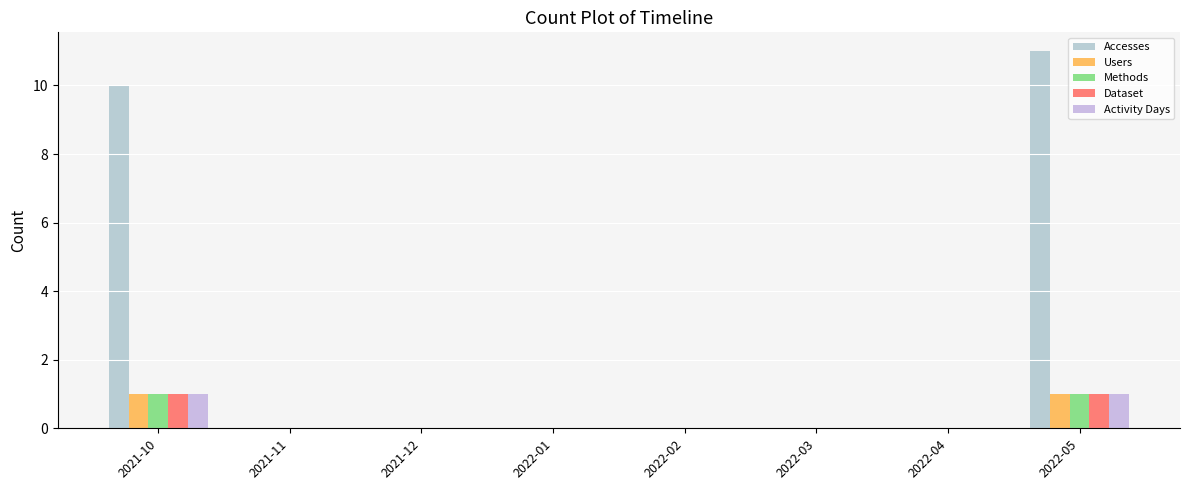

At which category is the sum across all series the highest?

2022-05